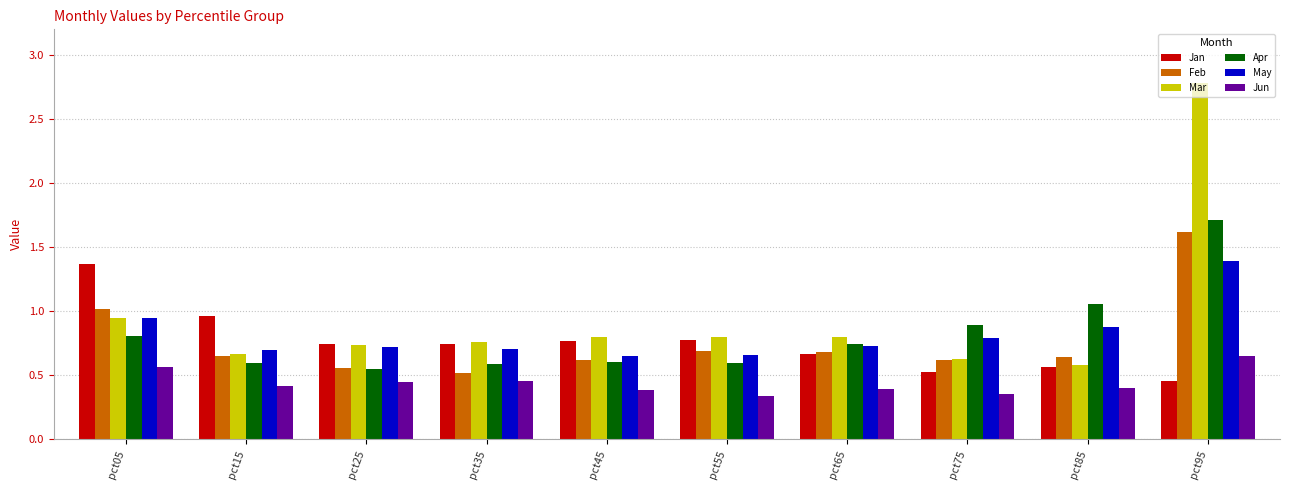

What is the difference between the maximum and minimum values in the Mar series?

2.2